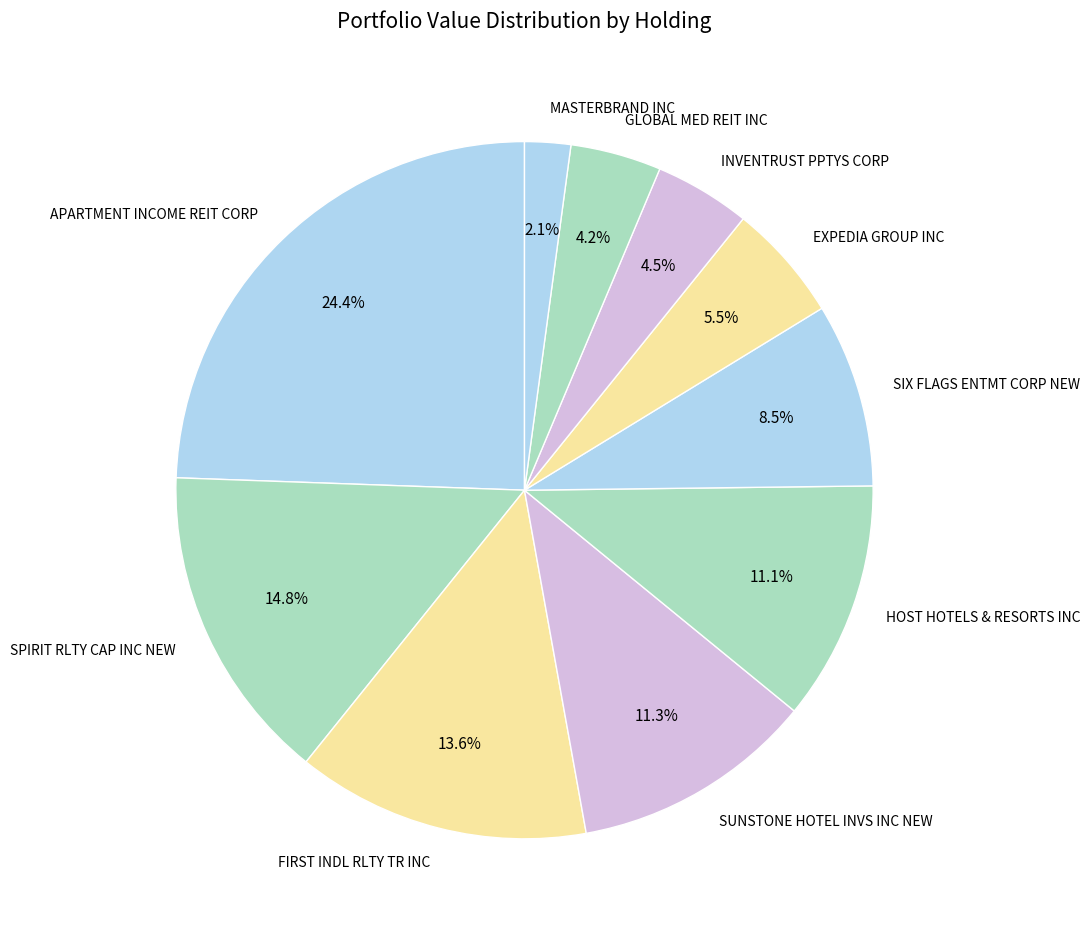

Which slice is the smallest?

MASTERBRAND INC